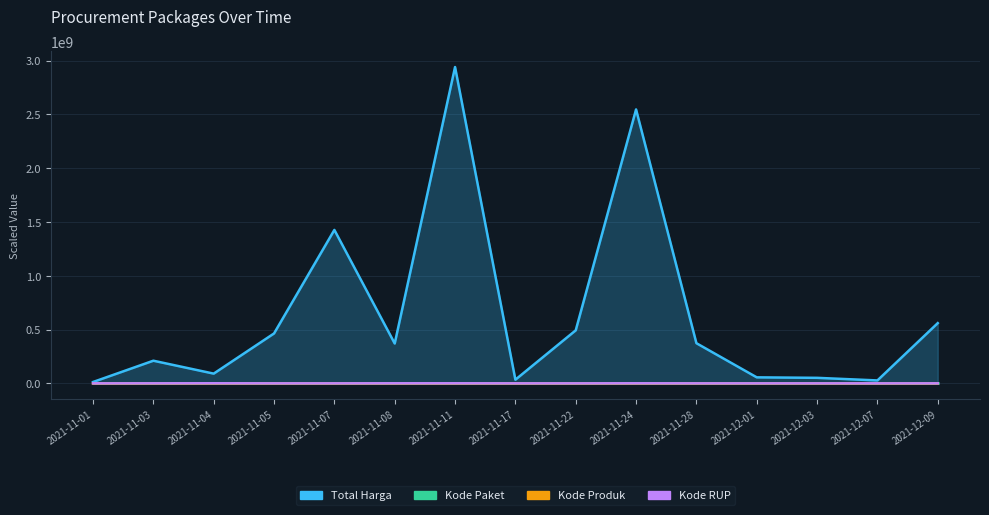

What position from the left is 2021-11-05?

4